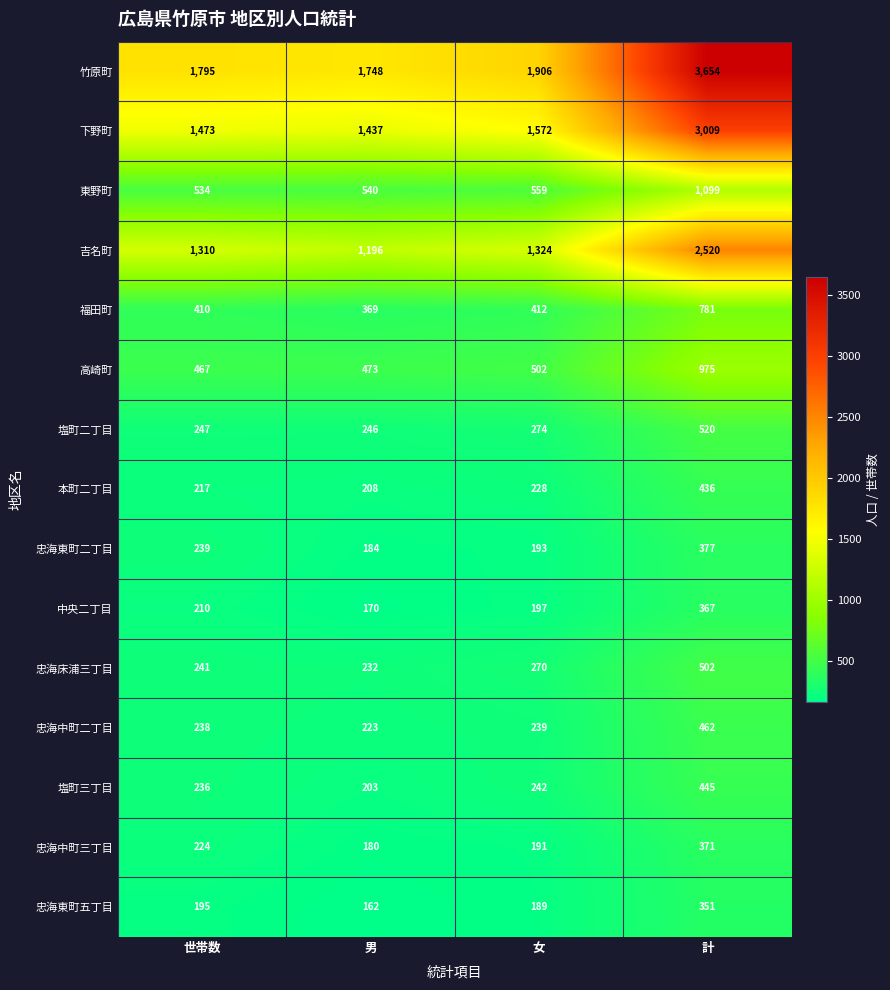

How many data points in 東野町 are less than 559?

2